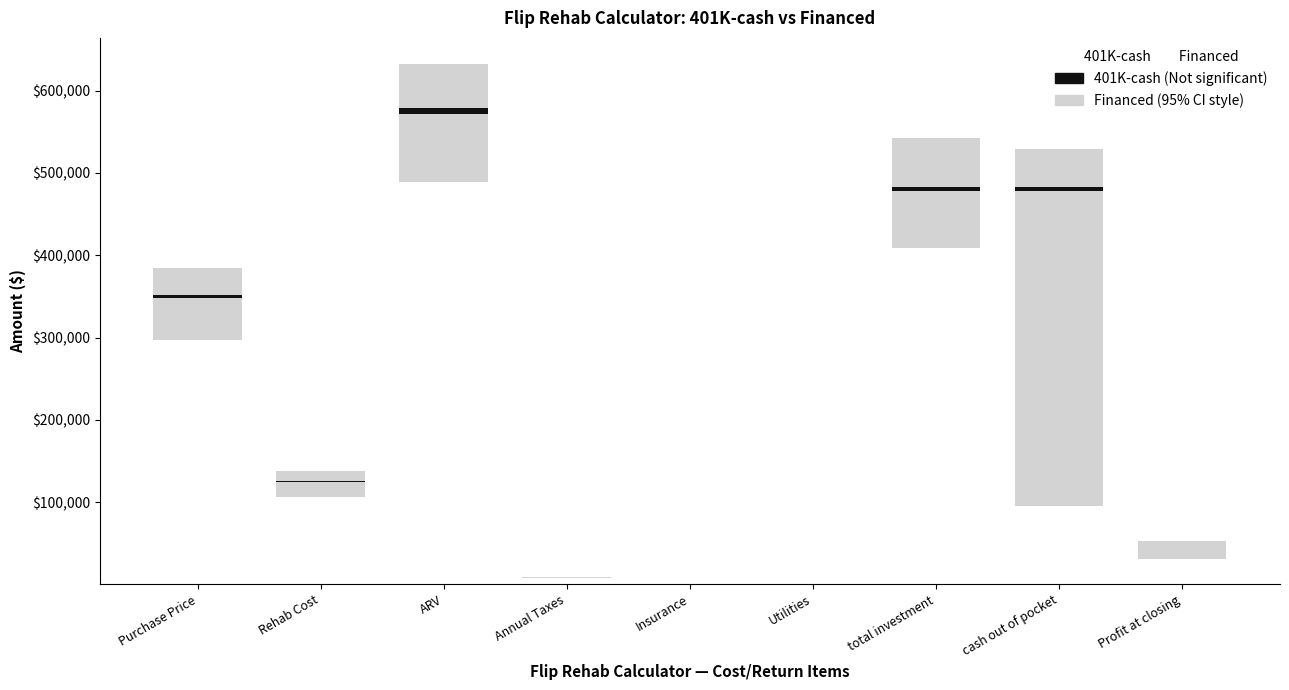

Reading left to right, list all the values displayed in this chart.

401K-cash: 350000.0	125000.0	575000.0	8750.0	500.0	800.0	480675.0	480675.0	48325.0
Financed: 350000.0	125000.0	575000.0	8750.0	500.0	800.0	492914.5	112914.5	36085.5